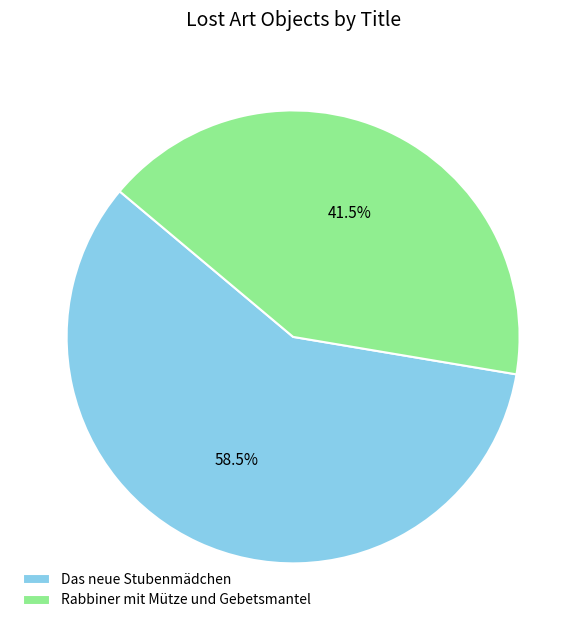

Approximately how many times larger is the value at Das neue Stubenmädchen compared to Rabbiner mit Mütze und Gebetsmantel?

1.4